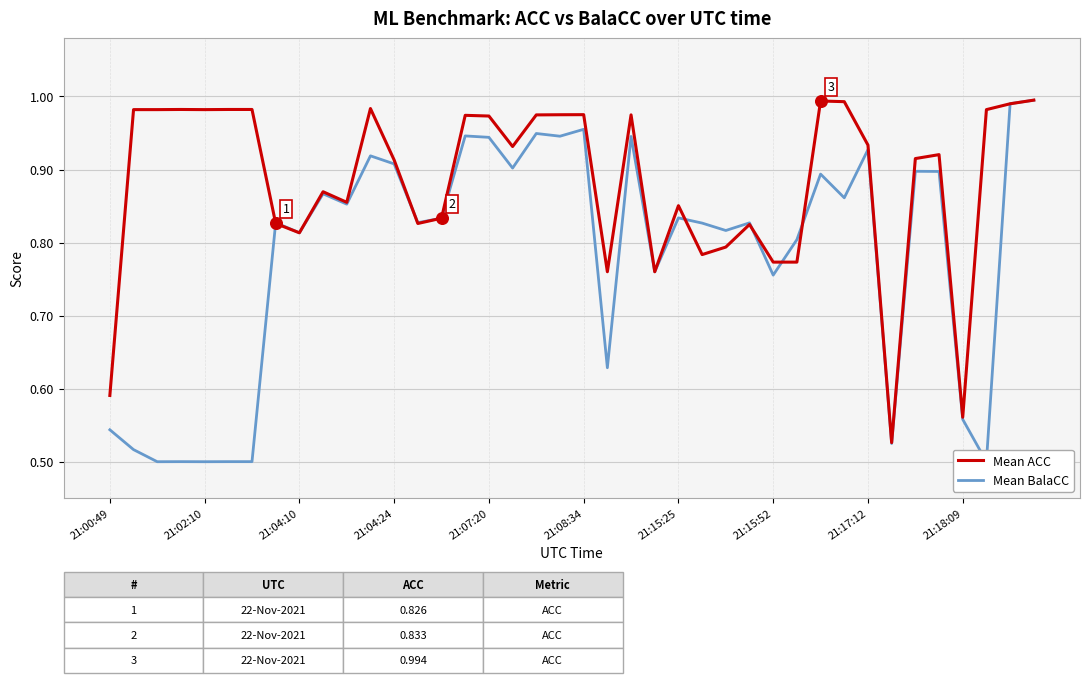

Which series has the widest spread of Y values?

Mean BalaCC